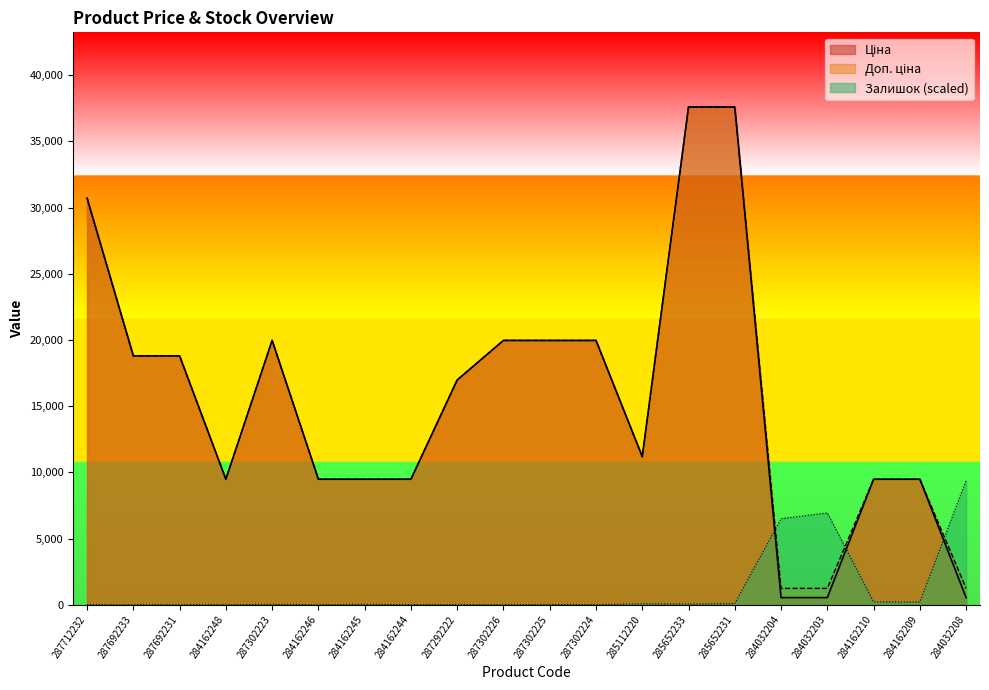

True or false: Залишок has a value of 7.7 at 287302223.

False